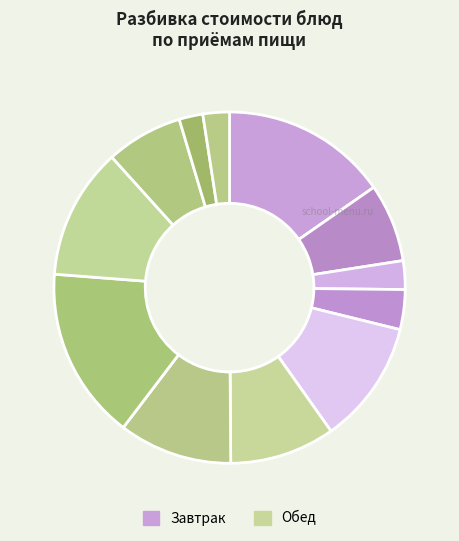

How many slices are in this pie chart?

12